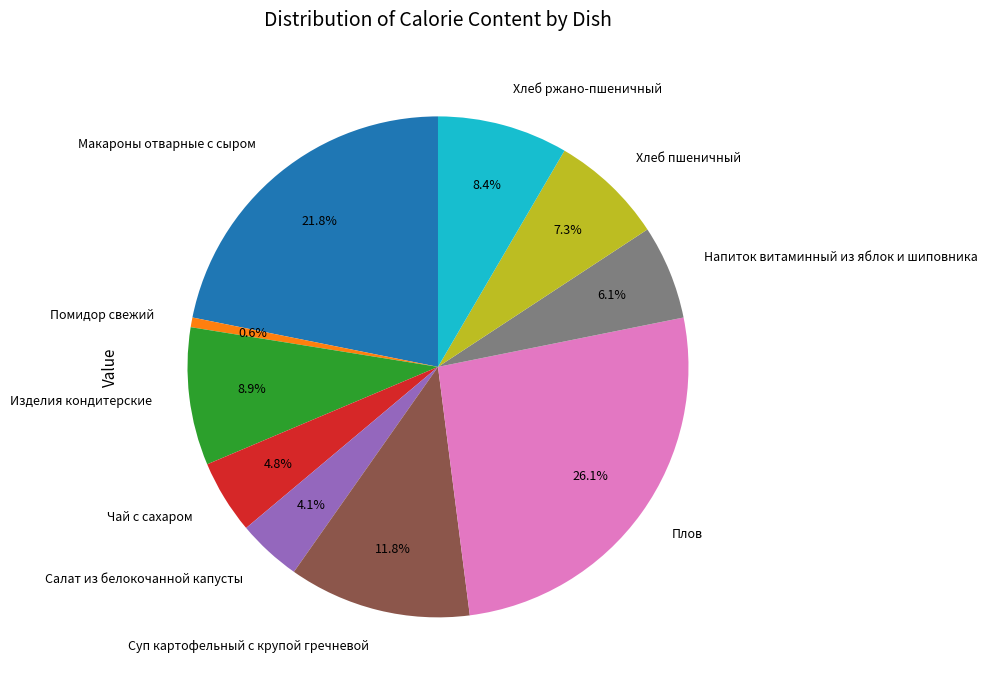

Between Помидор свежий and Плов, which is larger?

Плов